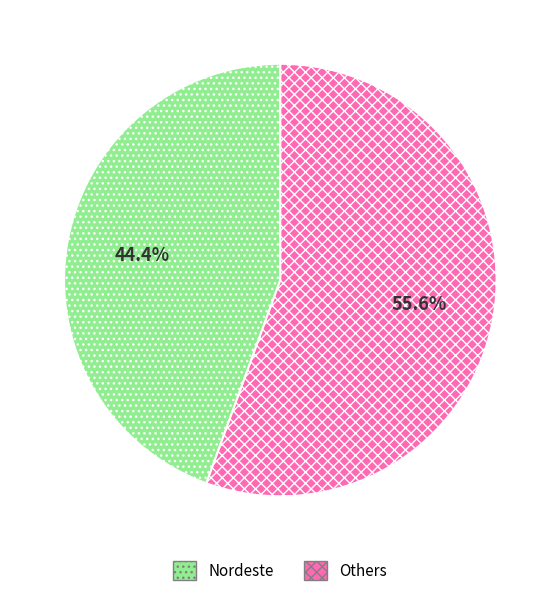

What is the smallest slice in the pie chart?

Nordeste